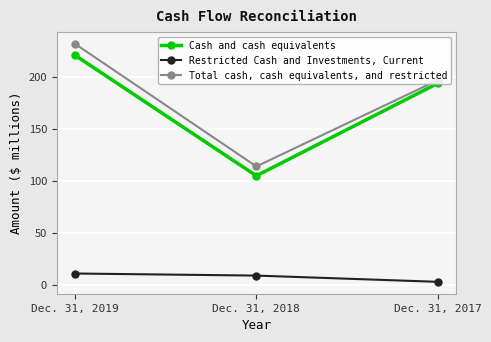

What is the value of the Total cash, cash equivalents, and restricted point at the 2nd from the left?

114